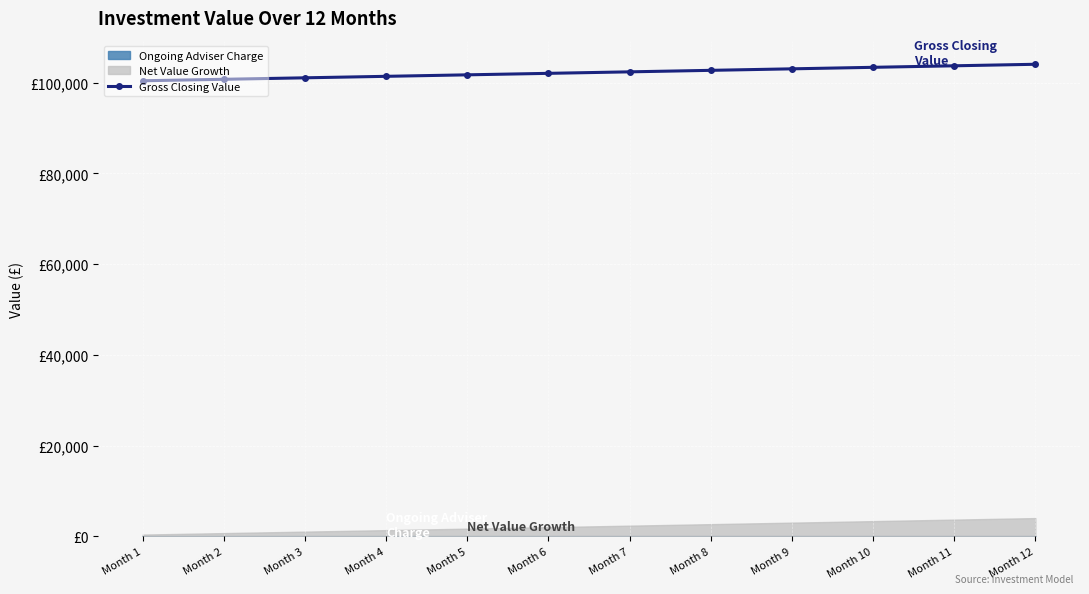

What is the value of the 11th point from the left?

103705.8